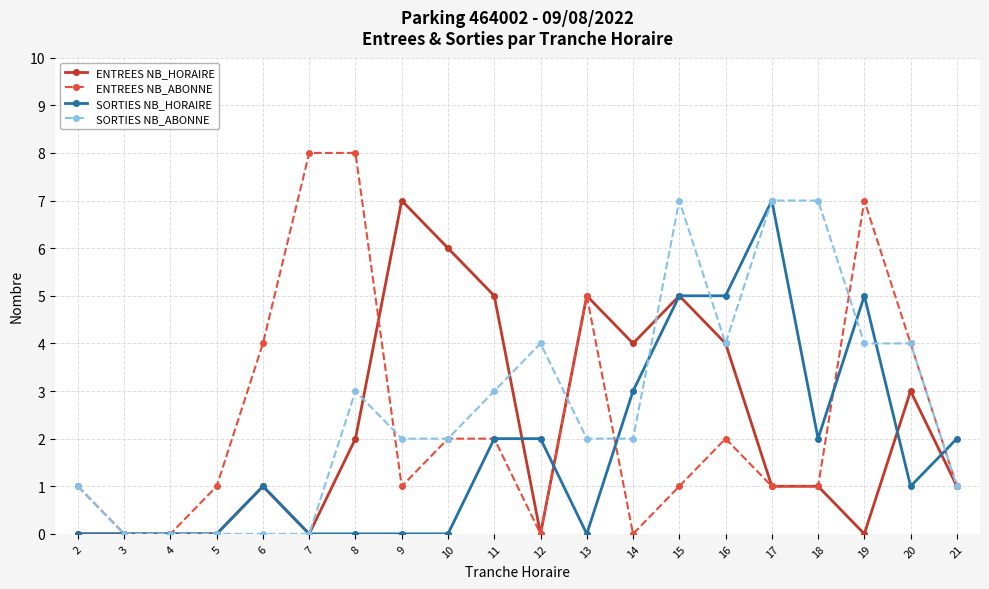

How many data points does each series have?

20